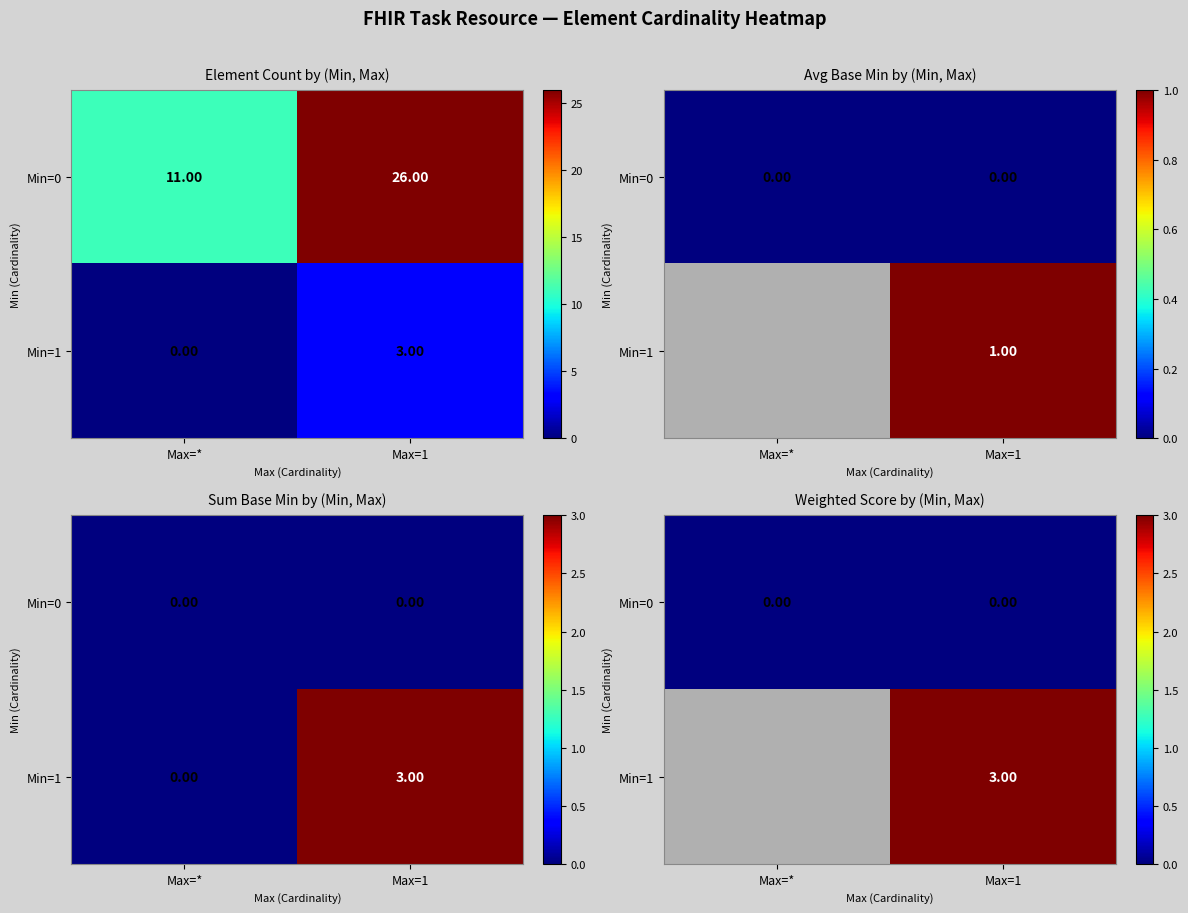

Count the number of data series in this chart.

2